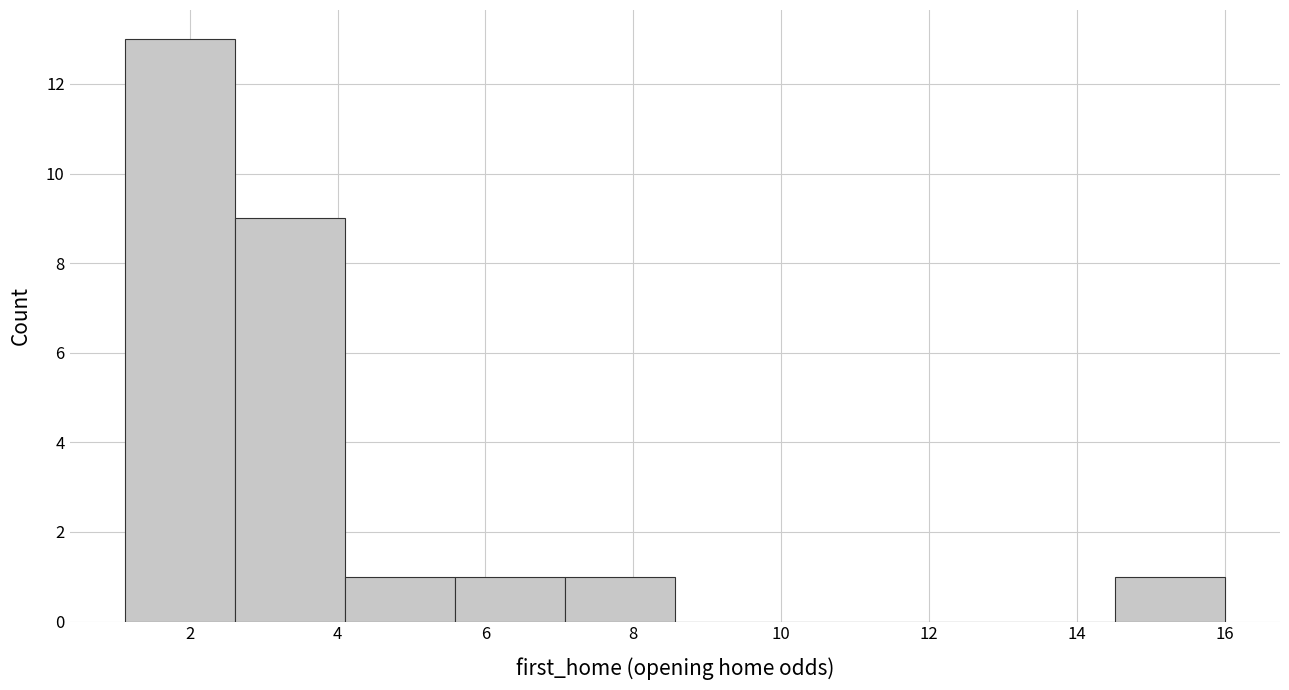

What is the height of the bar covering 1.2 to 2.6 on the x-axis? Neither the bar edges nor the heights are printed on the chart, so give them approximately, as read against the axes.

13